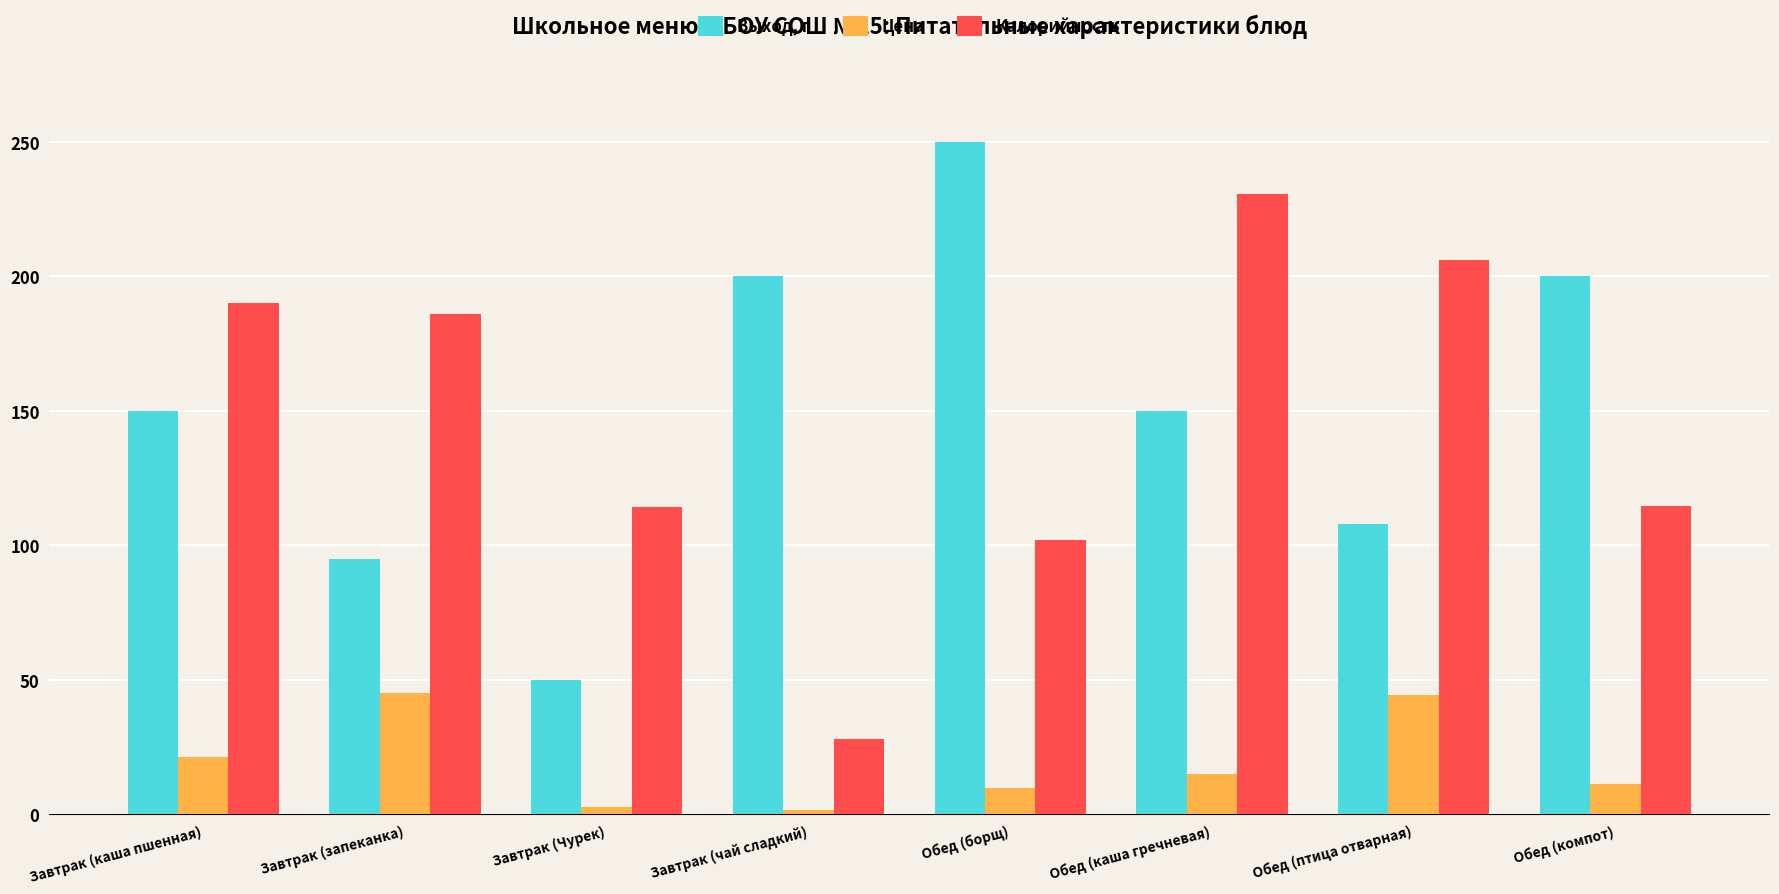

What are all the series names shown in the legend?

Выход, г, Цена, Калорийность